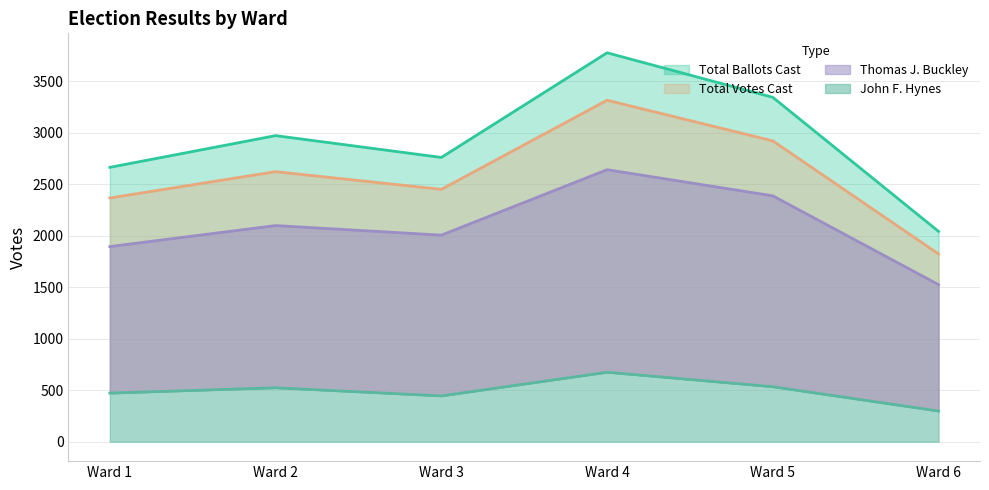

Reading left to right, what are all the values shown in this chart?

Total Votes Cast: 2368	2624	2452	3318	2923	1824
Total Ballots Cast: 2666	2974	2762	3779	3346	2043
Thomas J. Buckley: 1896	2100	2007	2643	2389	1526
John F. Hynes: 472	524	445	675	534	298